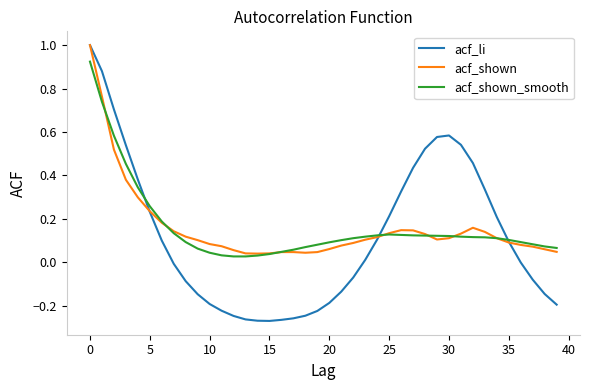

Which series has the largest range (max minus min)?

acf_li